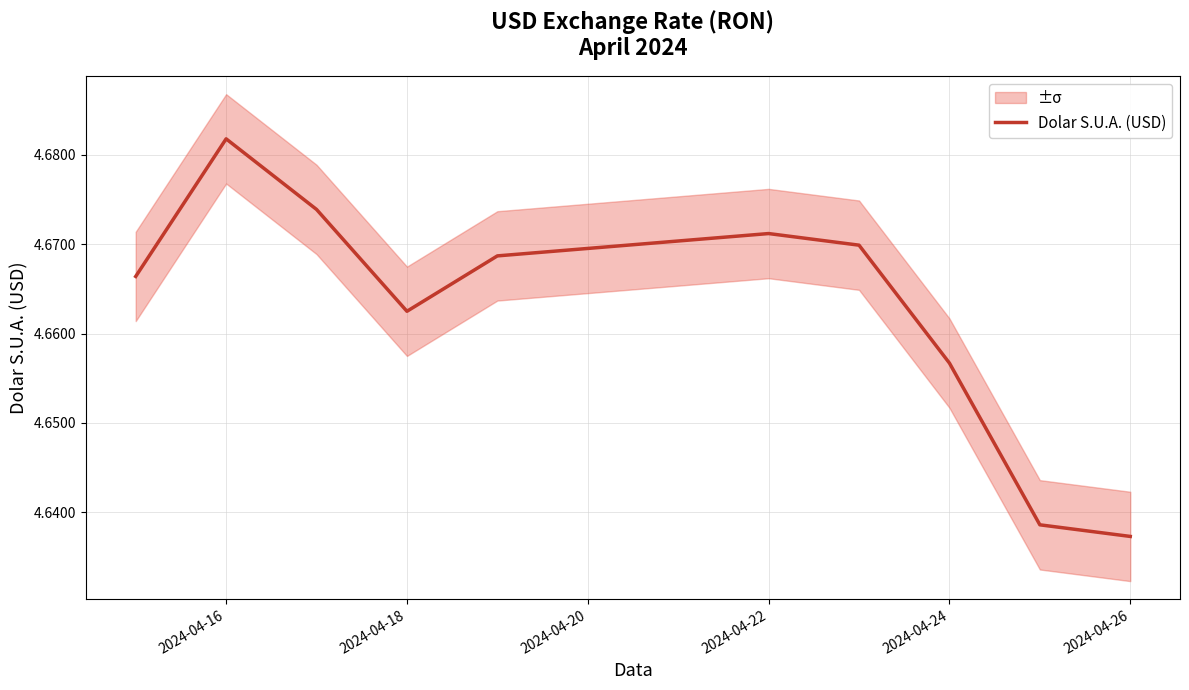

Is it true that Dolar S.U.A. (USD) equals 2.2 at 2024-04-16?

False